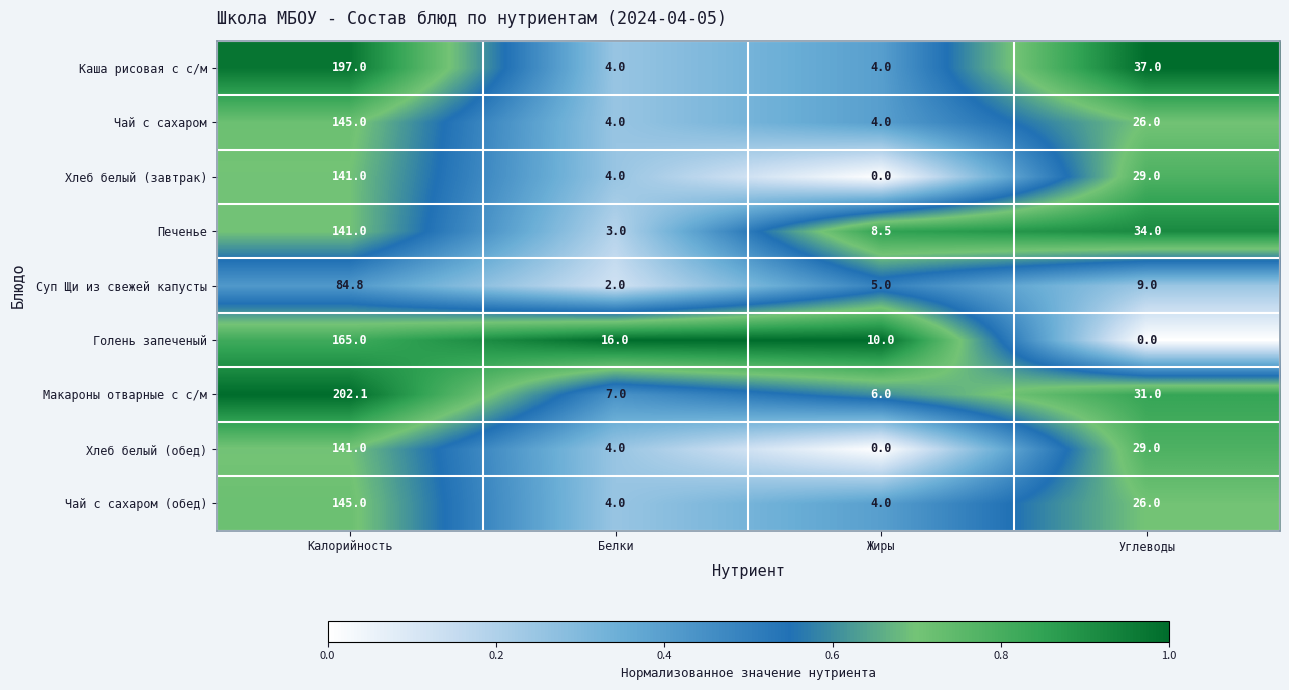

Between Калорийность and Жиры, which series saw the biggest shift?

Макароны отварные с с/м